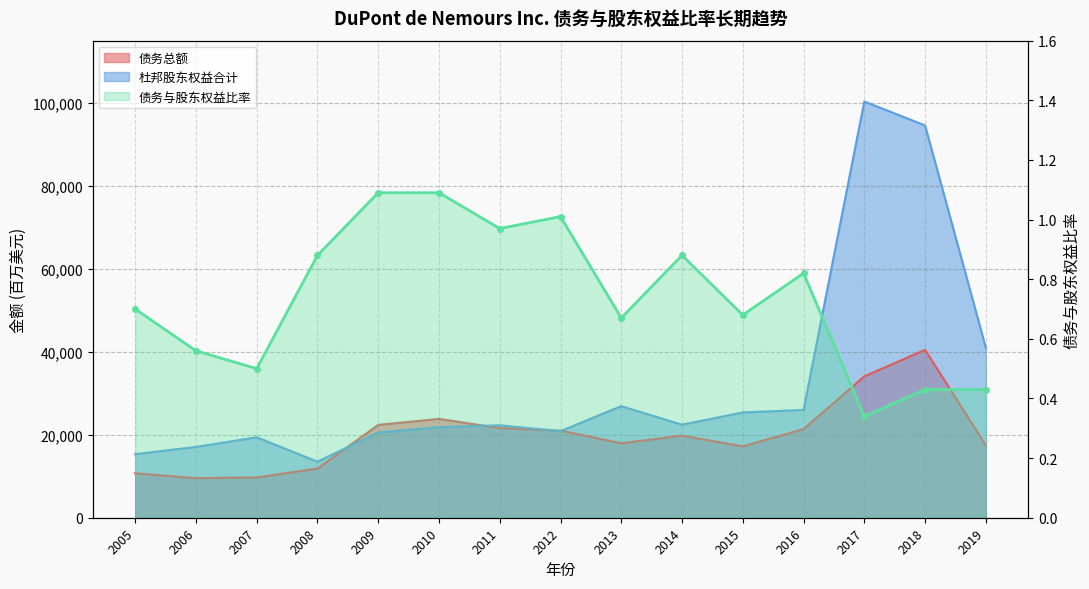

Does the chart have visible grid lines?

Yes